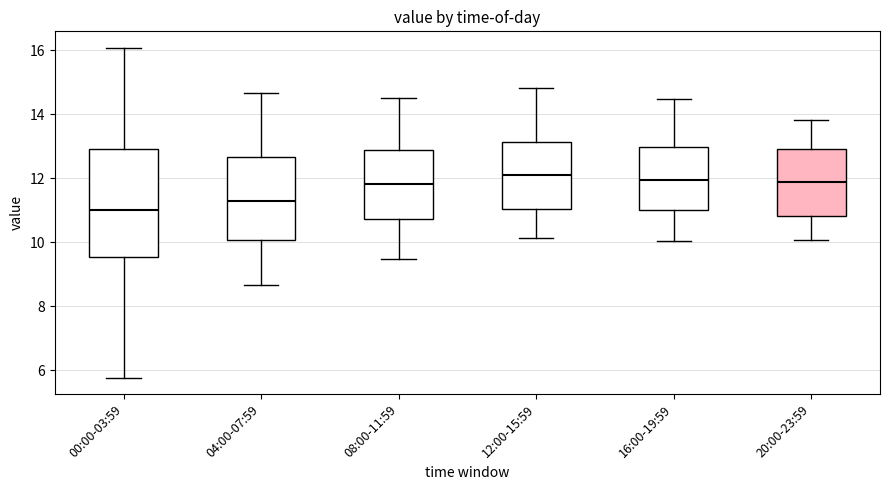

Reading left to right, transcribe this box plot: for each box, give where its median line is, the range the box spans, and where its two whiskers end, as read against the y-axis. The values are not printed on the chart, so give them approximately, as read against the axis.

00:00-03:59: median 11.0, box 9.6 to 13.0, whiskers 5.8 to 16.0
04:00-07:59: median 11.4, box 10.0 to 12.6, whiskers 8.6 to 14.6
08:00-11:59: median 11.8, box 10.8 to 12.8, whiskers 9.4 to 14.6
12:00-15:59: median 12.2, box 11.0 to 13.2, whiskers 10.2 to 14.8
16:00-19:59: median 12.0, box 11.0 to 13.0, whiskers 10.0 to 14.4
20:00-23:59: median 11.8, box 10.8 to 13.0, whiskers 10.0 to 13.8